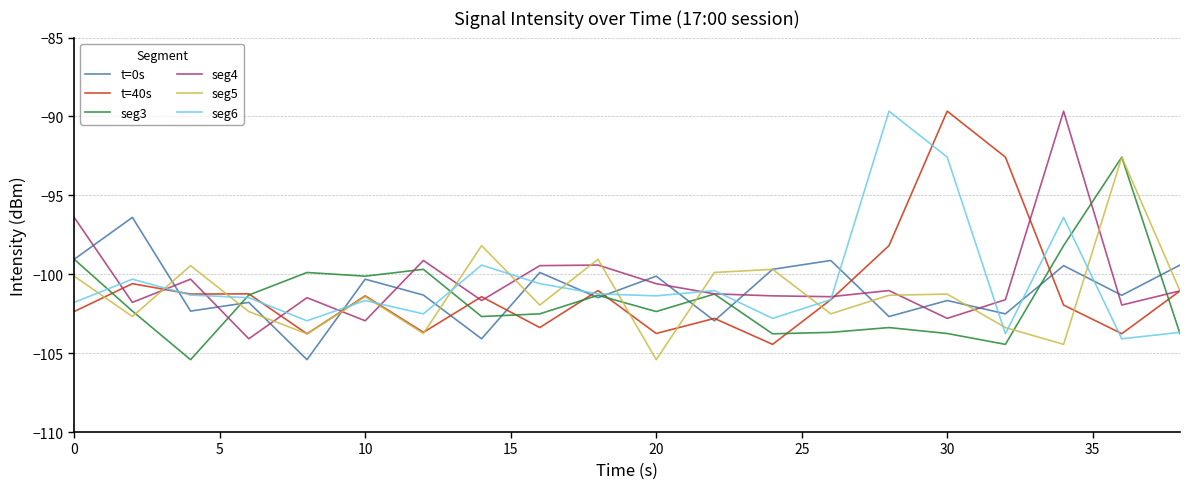

What is the lowest value of the t=0s series?

-105.4